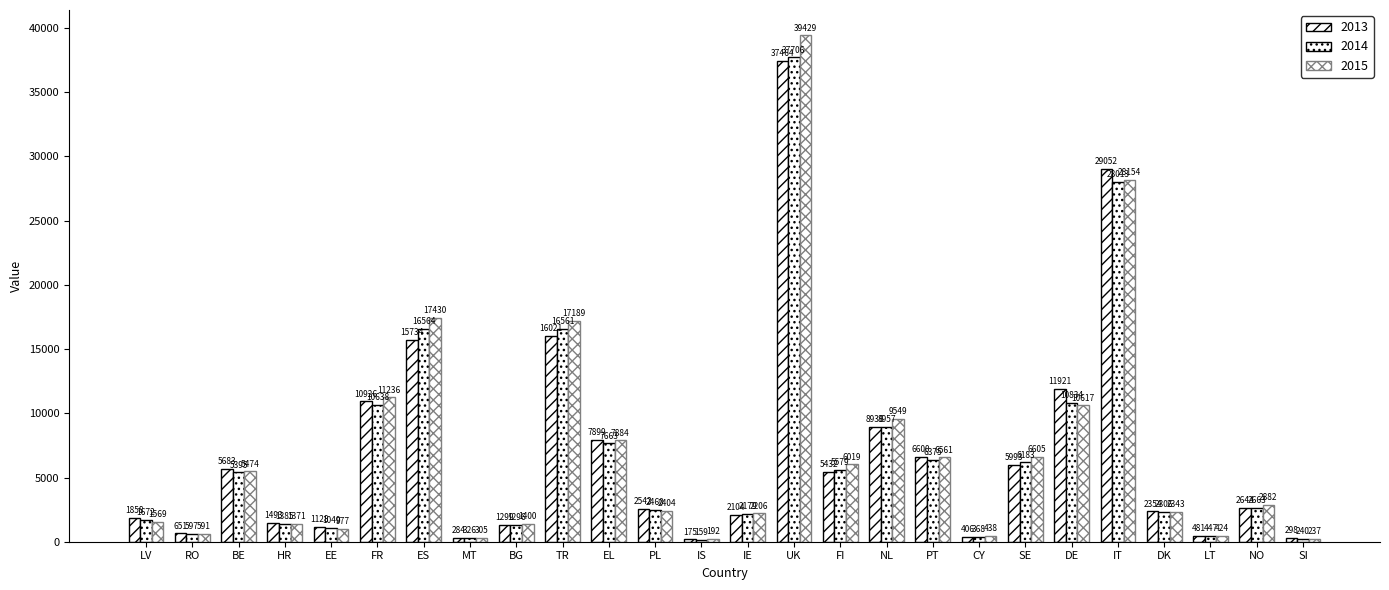

How many bars are there in total?

78